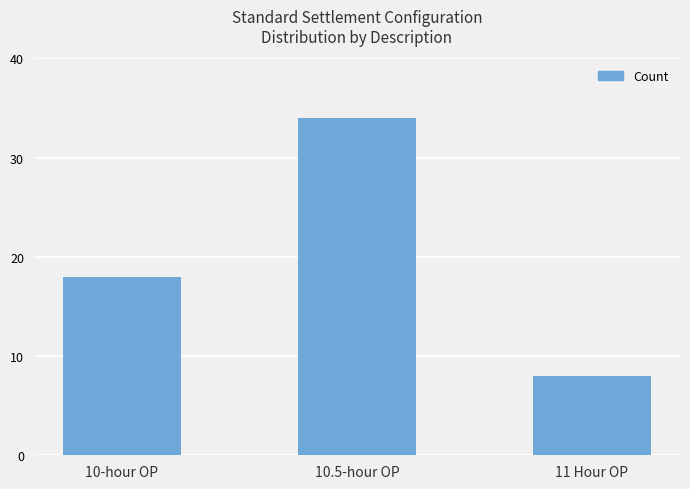

What is the change in value from 10-hour OP to 11 Hour OP?

-10